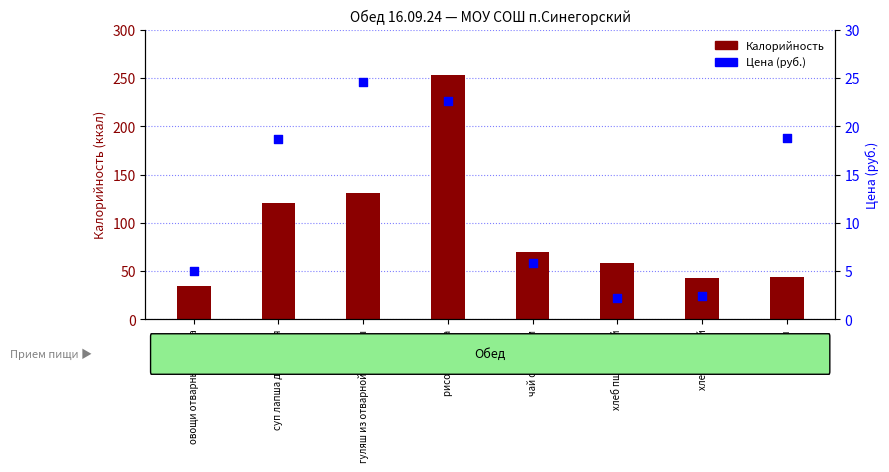

Is the value of Цена (руб.) at овощи отварные свекла greater than the value of Калорийность at рисовая каша?

No